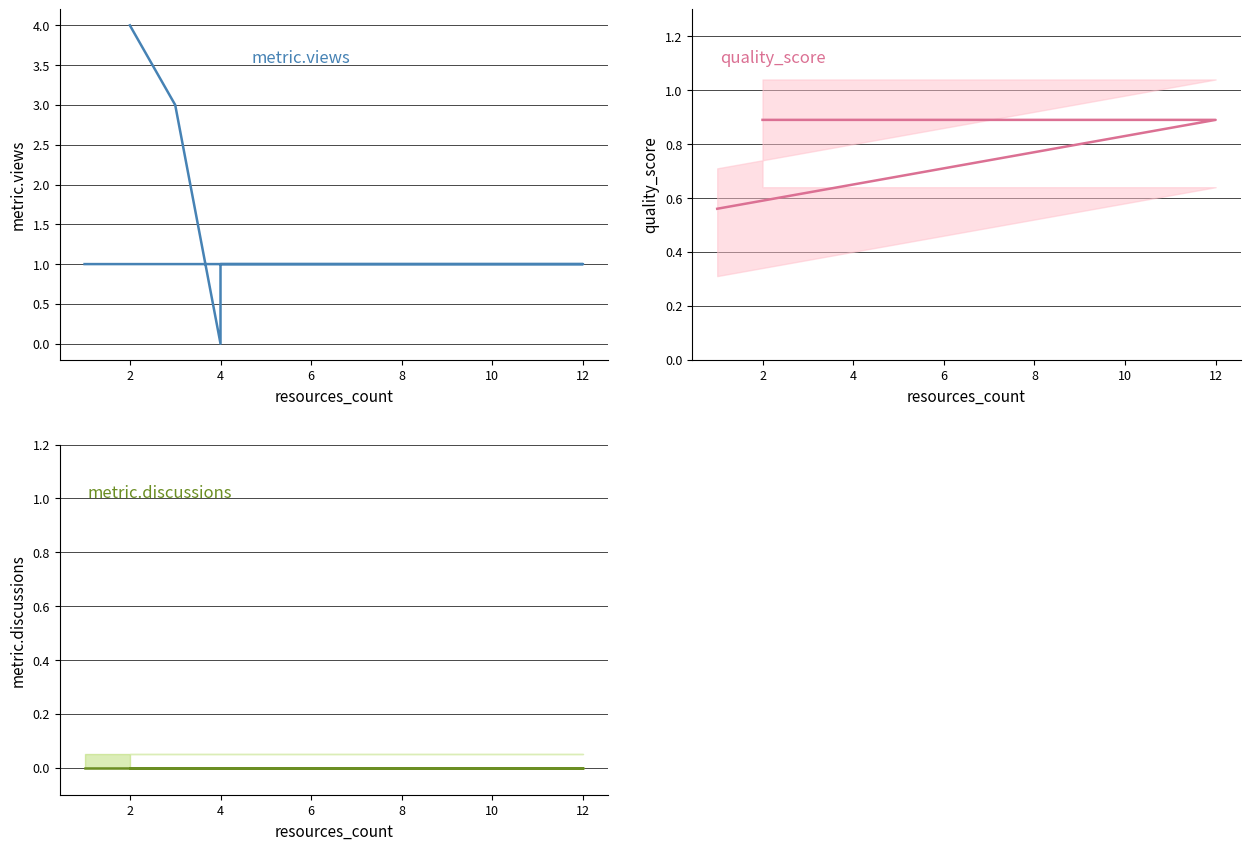

Count the number of data series in this chart.

3